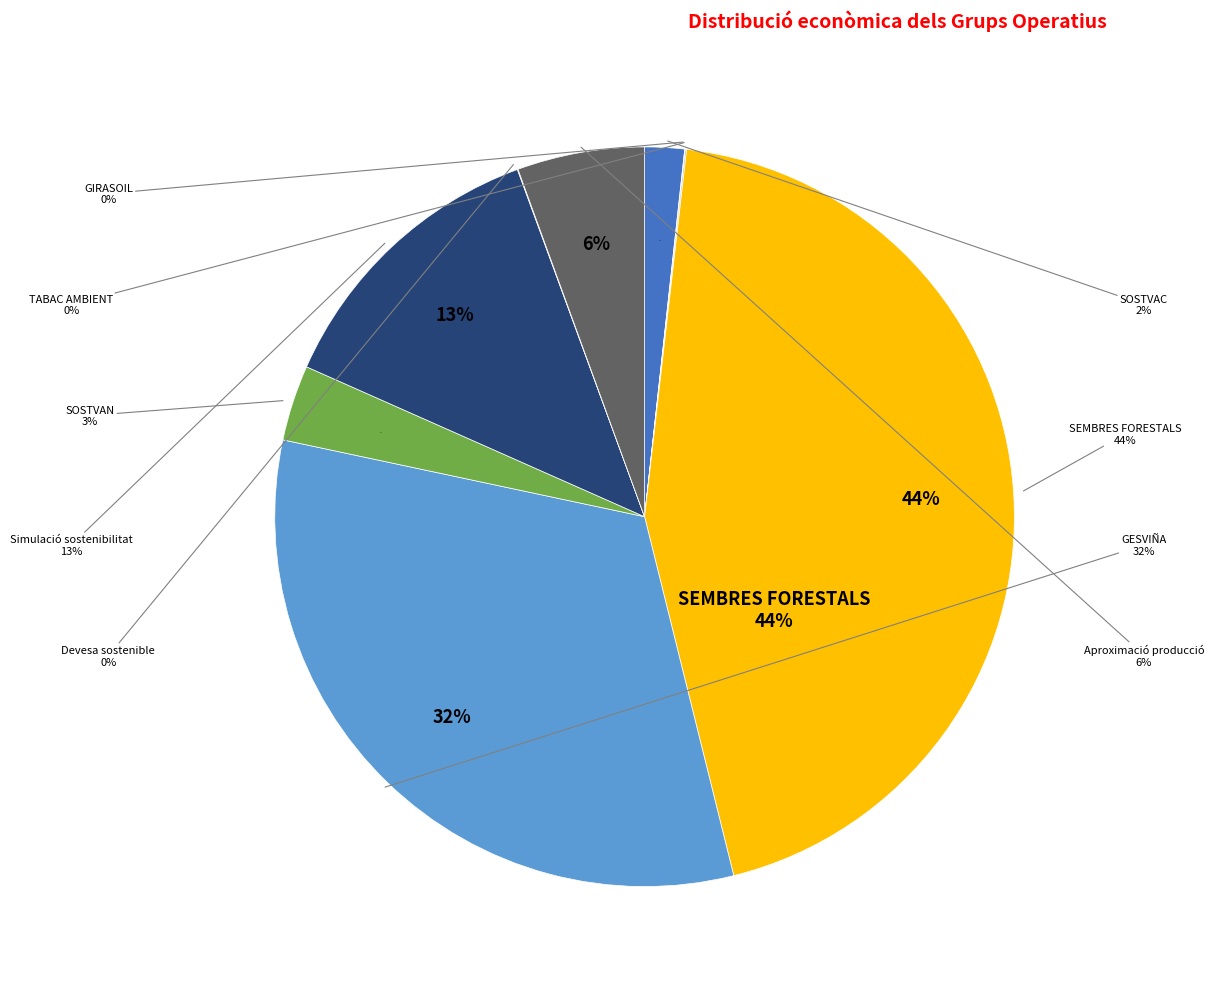

To the nearest percent, what percentage of the pie is SOSTVAC?

2%